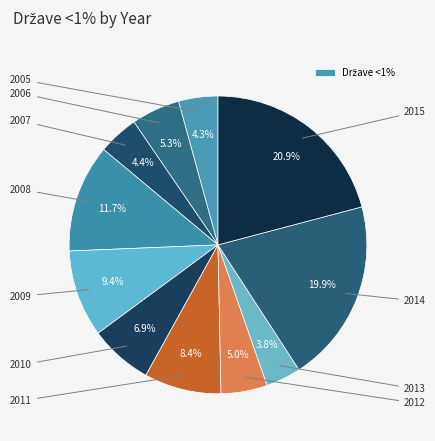

What is the largest slice in the pie chart?

2015